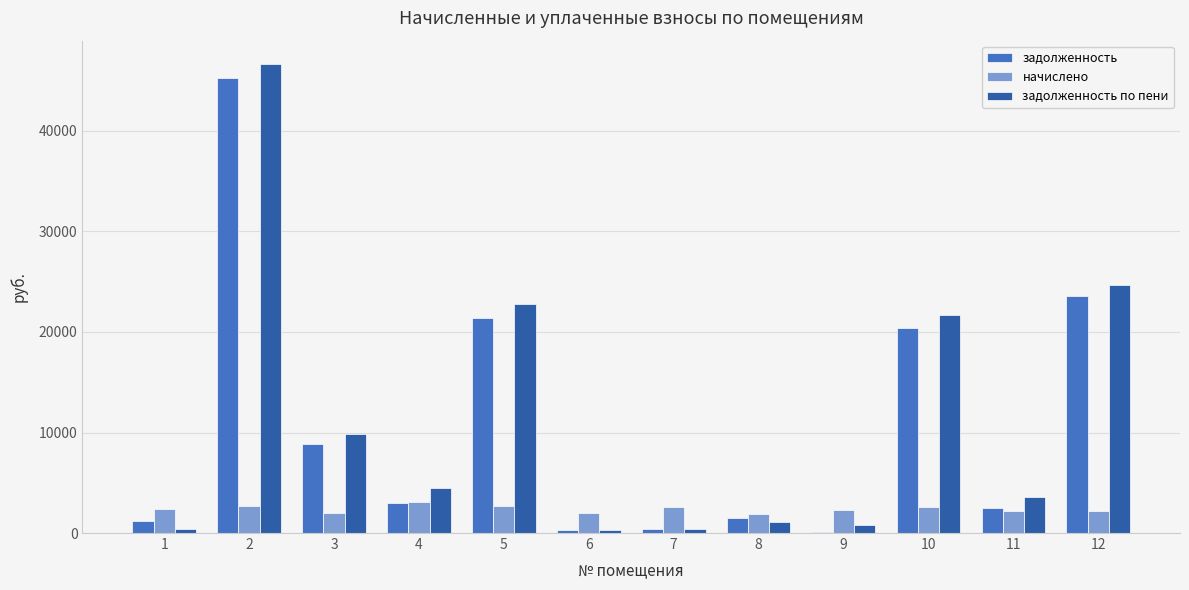

What is the sum of all начислено values?

28565.2